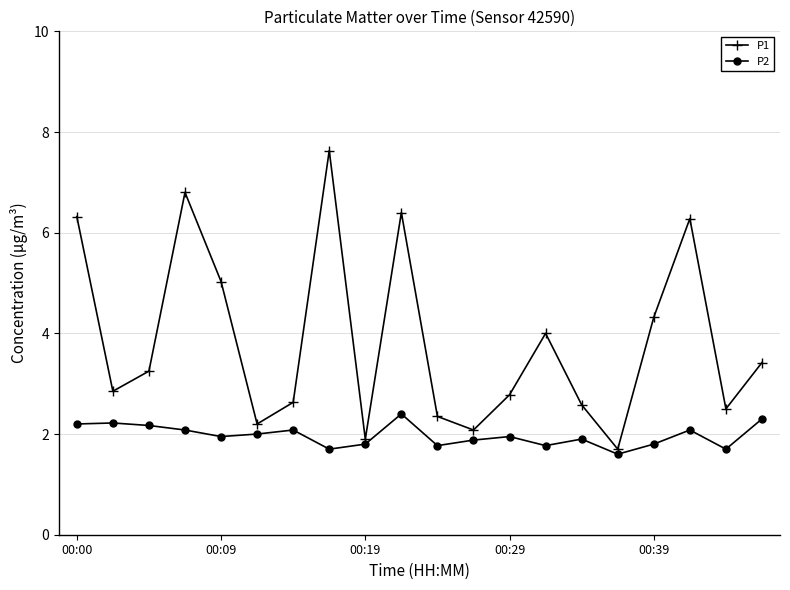

In P1, how many points are lower than both neighbors (excluding endpoints)?

6